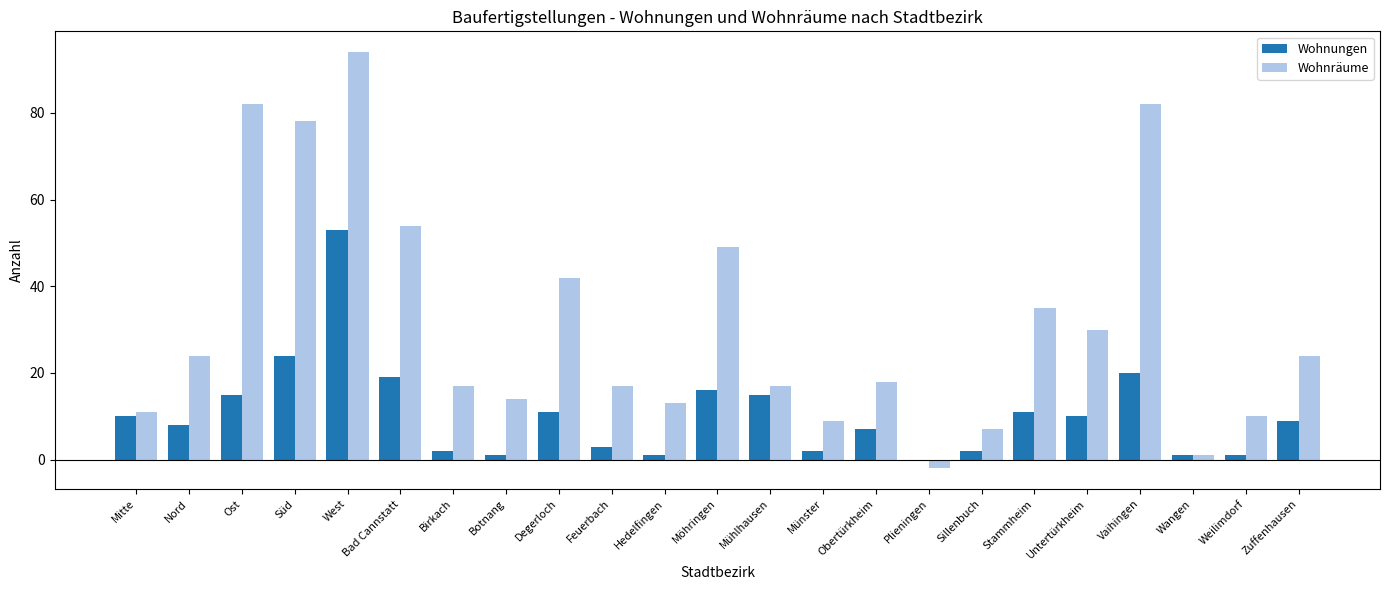

Count the number of categories in the chart.

23